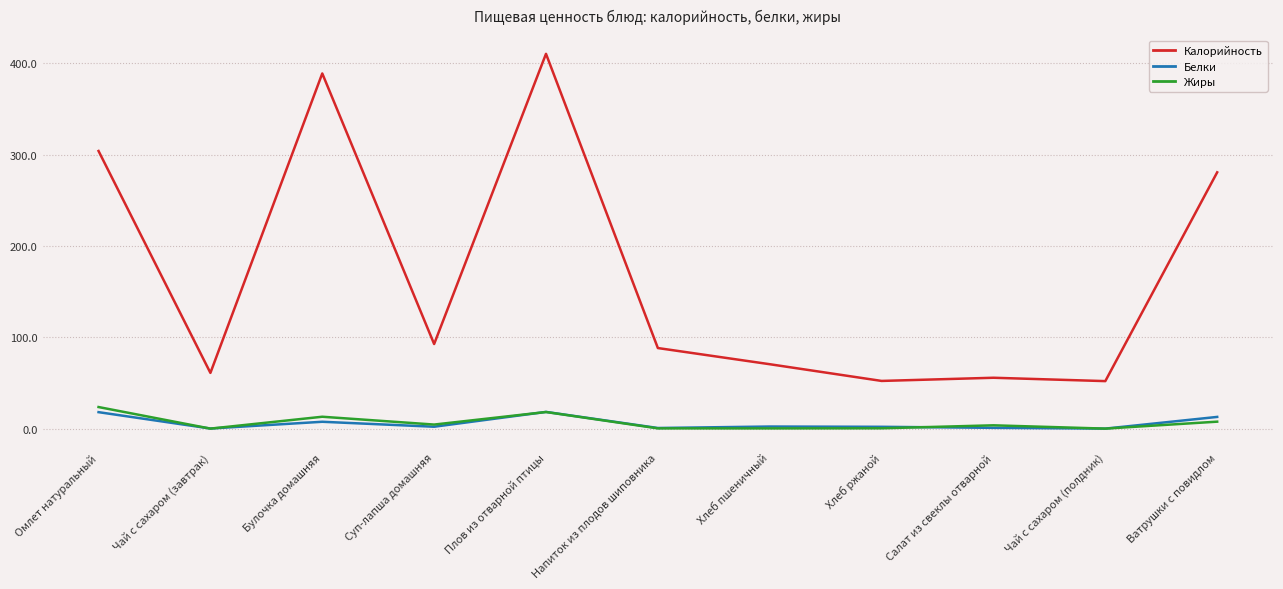

At how many categories does at least one series exceed 149?

4